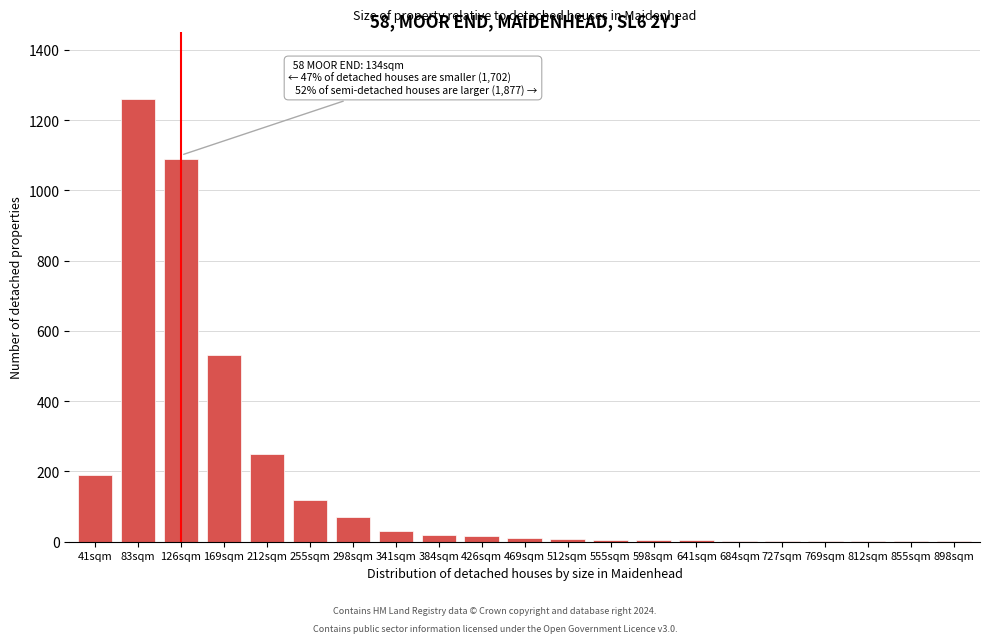

What is the maximum value shown in the chart?

1260